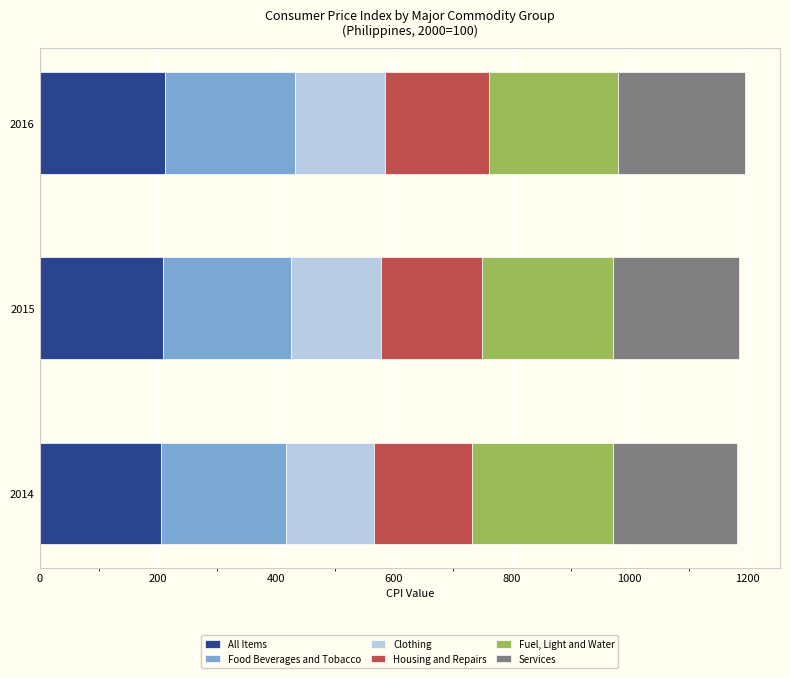

What is the total value across all series at 2014?

1181.9